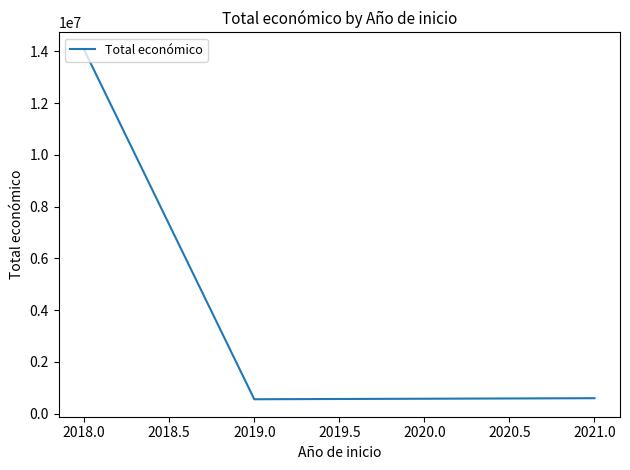

Where does the data first go above 598659?

2018.0